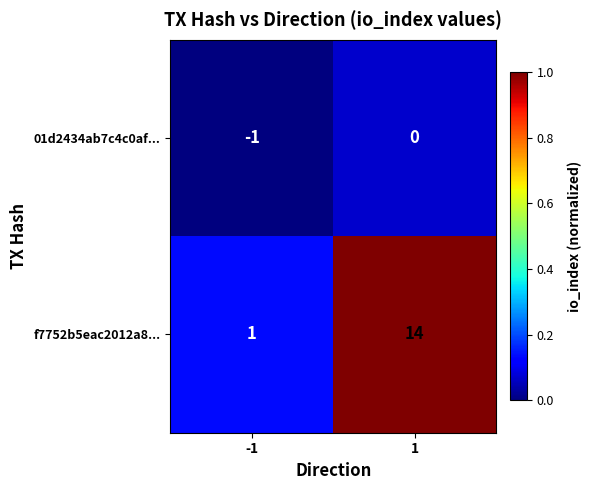

Which series has the largest total across all categories?

f7752b5eac2012a8...